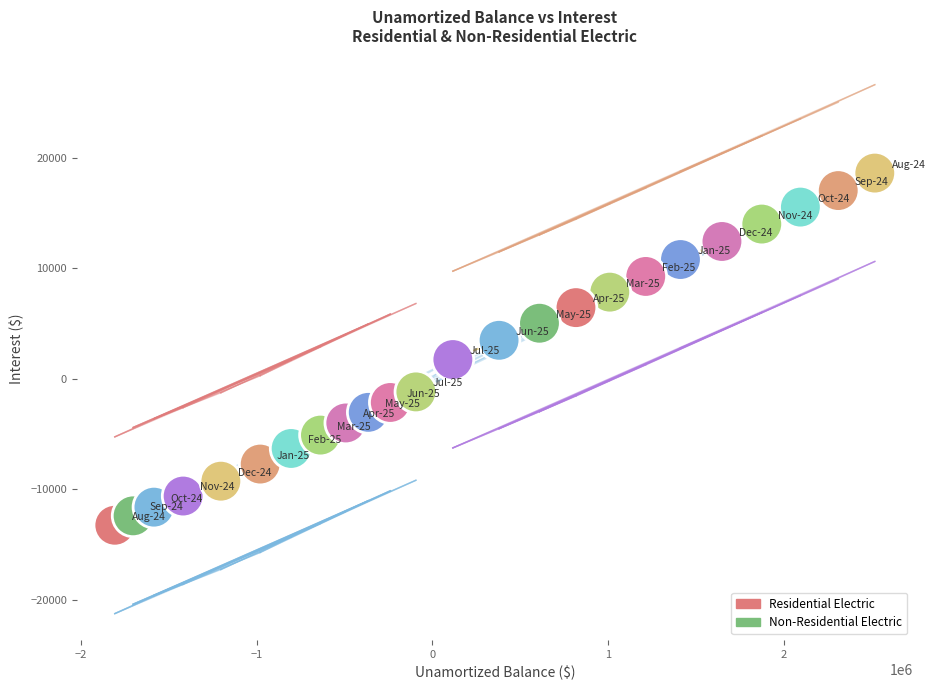

Which series reaches the maximum Y coordinate?

Non-Residential Electric